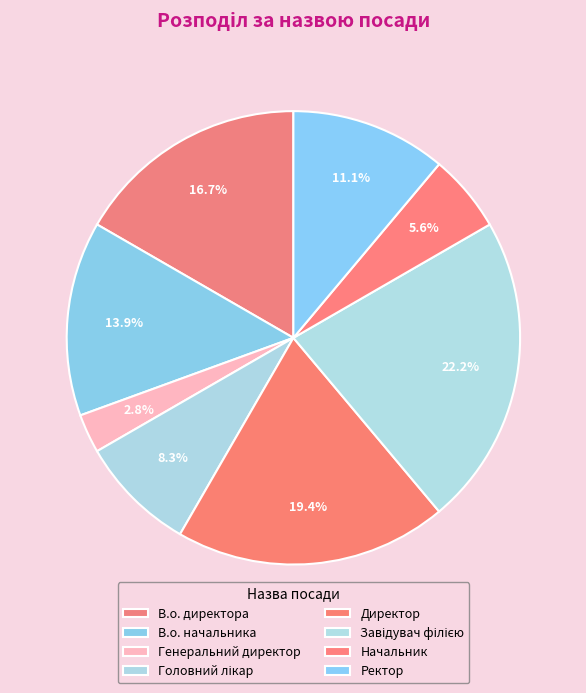

What percentage do Директор and В.о. начальника together represent?

33.3%